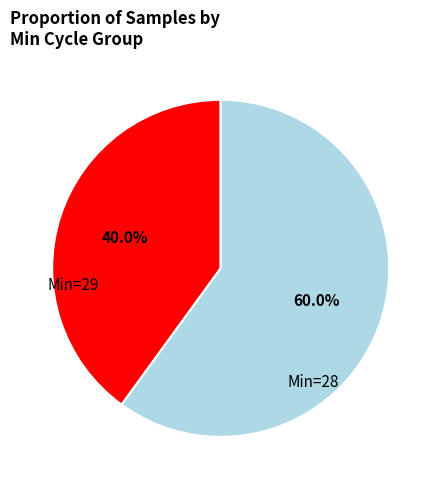

Does any single category account for the majority?

Yes